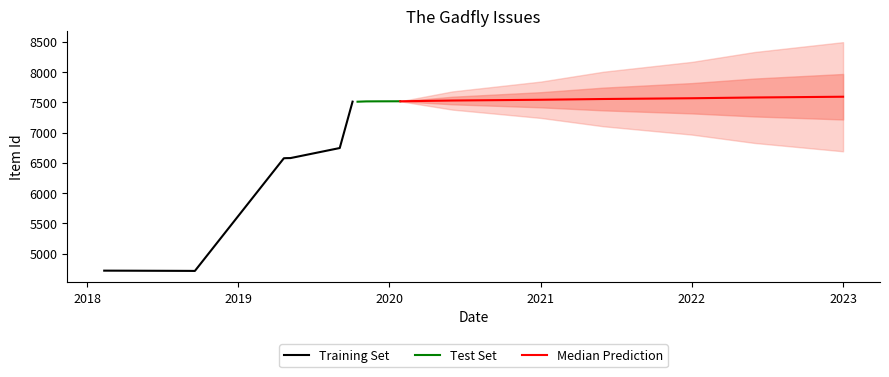

Is this an area chart (filled region under the line)?

No